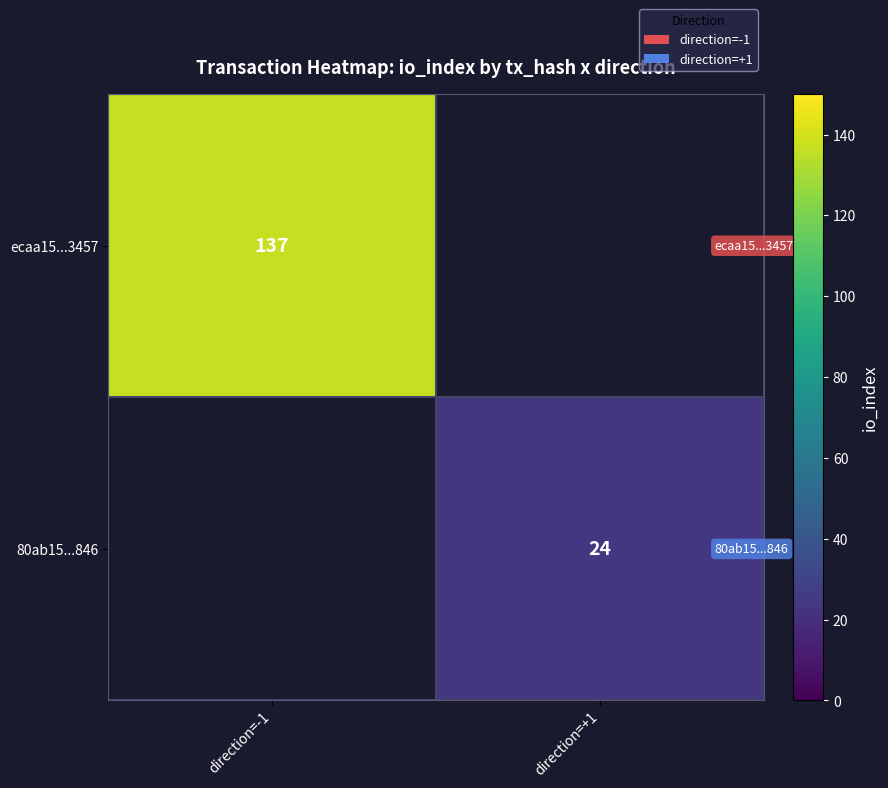

The ecaa15...3457 series shows 209 at direction=-1. True or false?

False